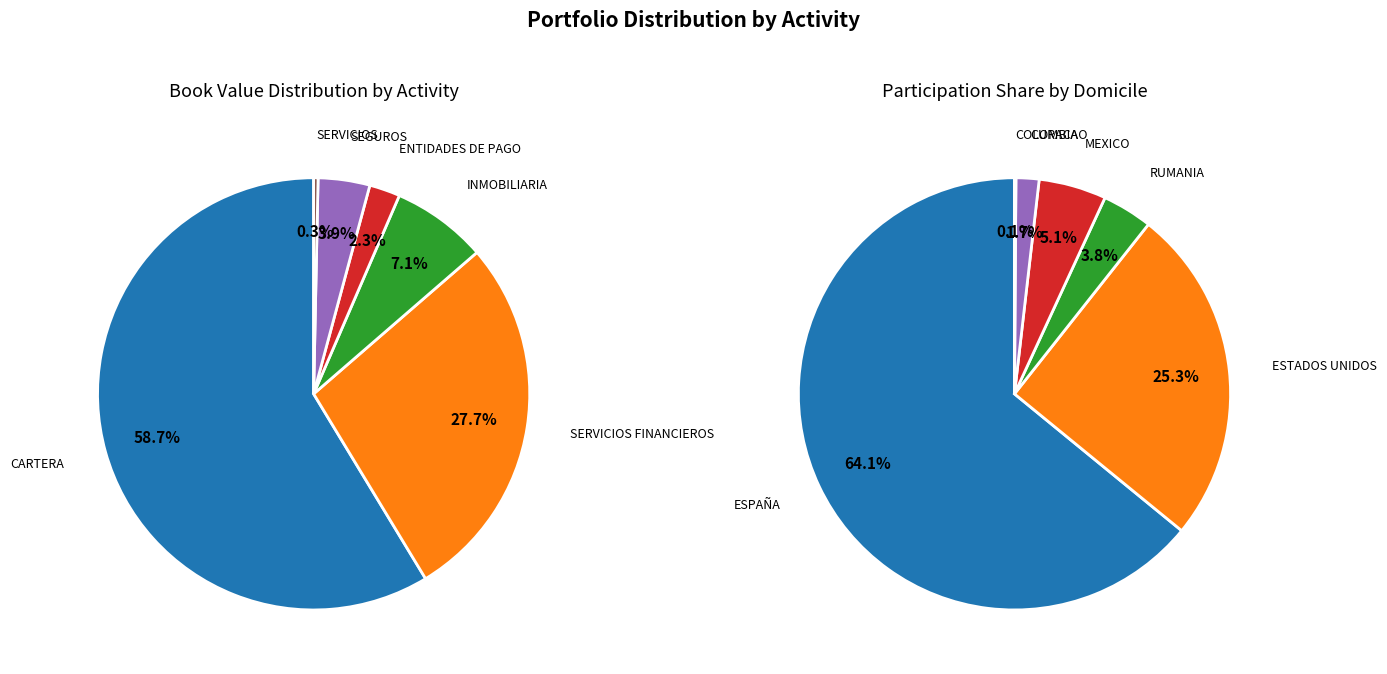

Does MEXICO account for over 50% of the chart?

No